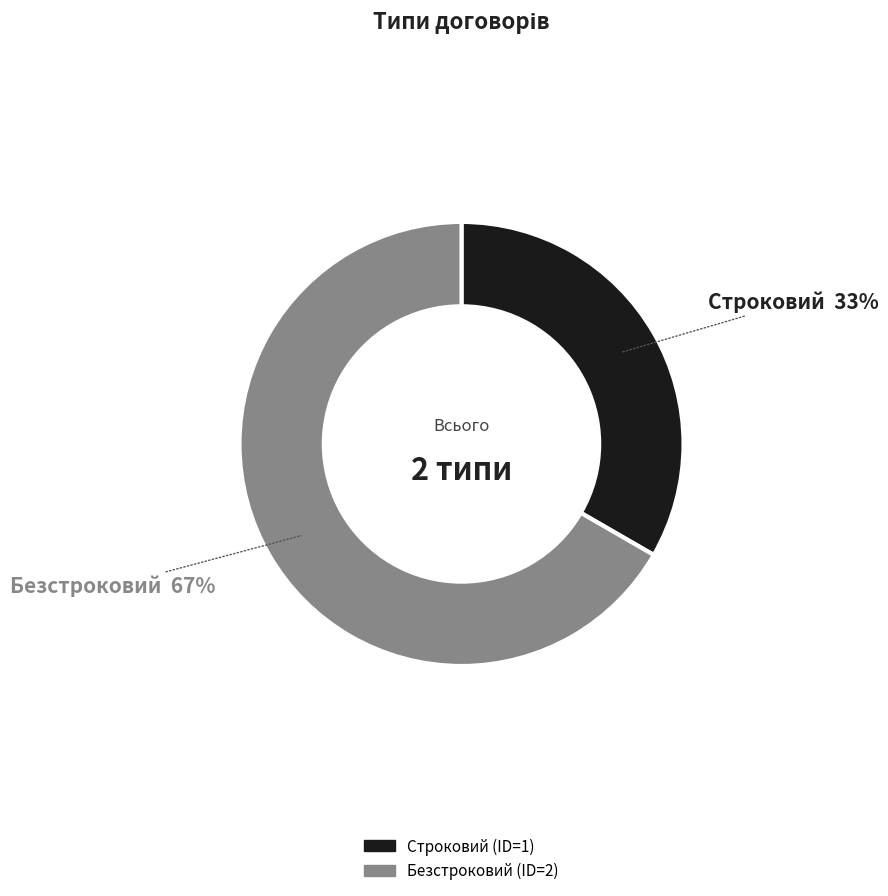

Which slice represents more than half of the pie?

Безстроковий